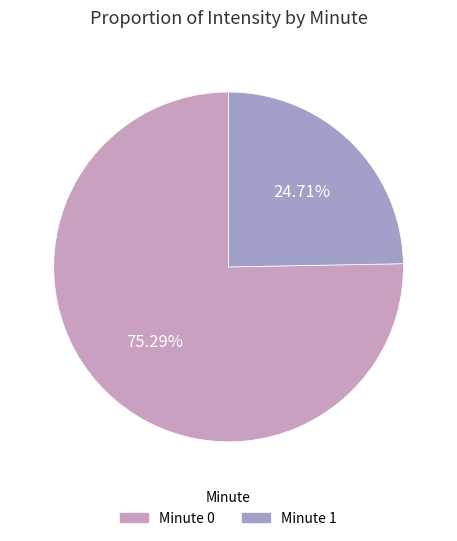

Is there a majority slice in this chart?

Yes